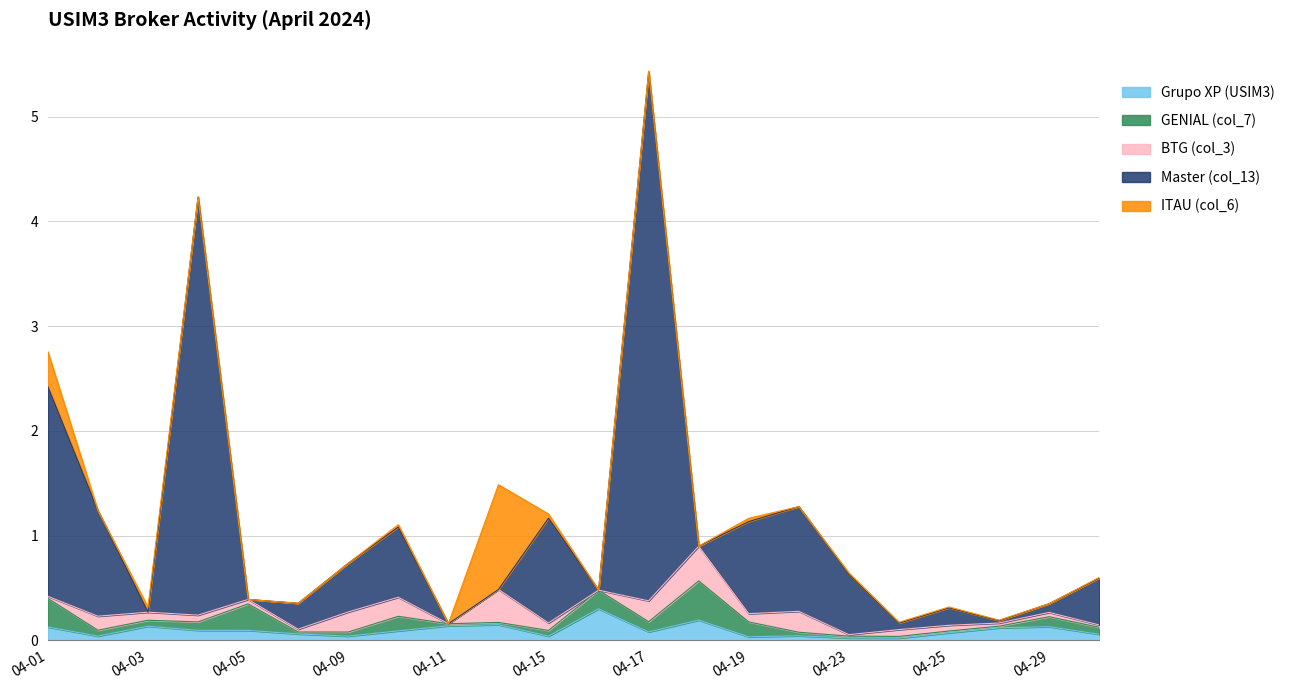

At which label is ITAU (col_6) closest to 0?

2024-04-02